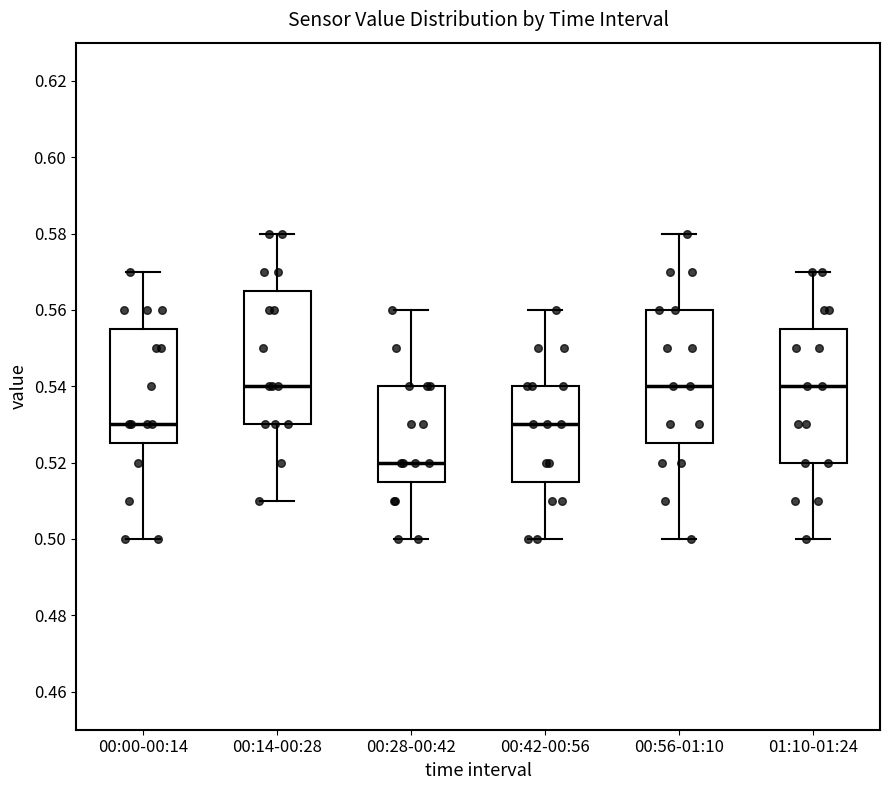

Where is the lower edge of the box for 00:14-00:28 on the y-axis? The values are not printed on the chart, so give them approximately, as read against the axis.

0.530